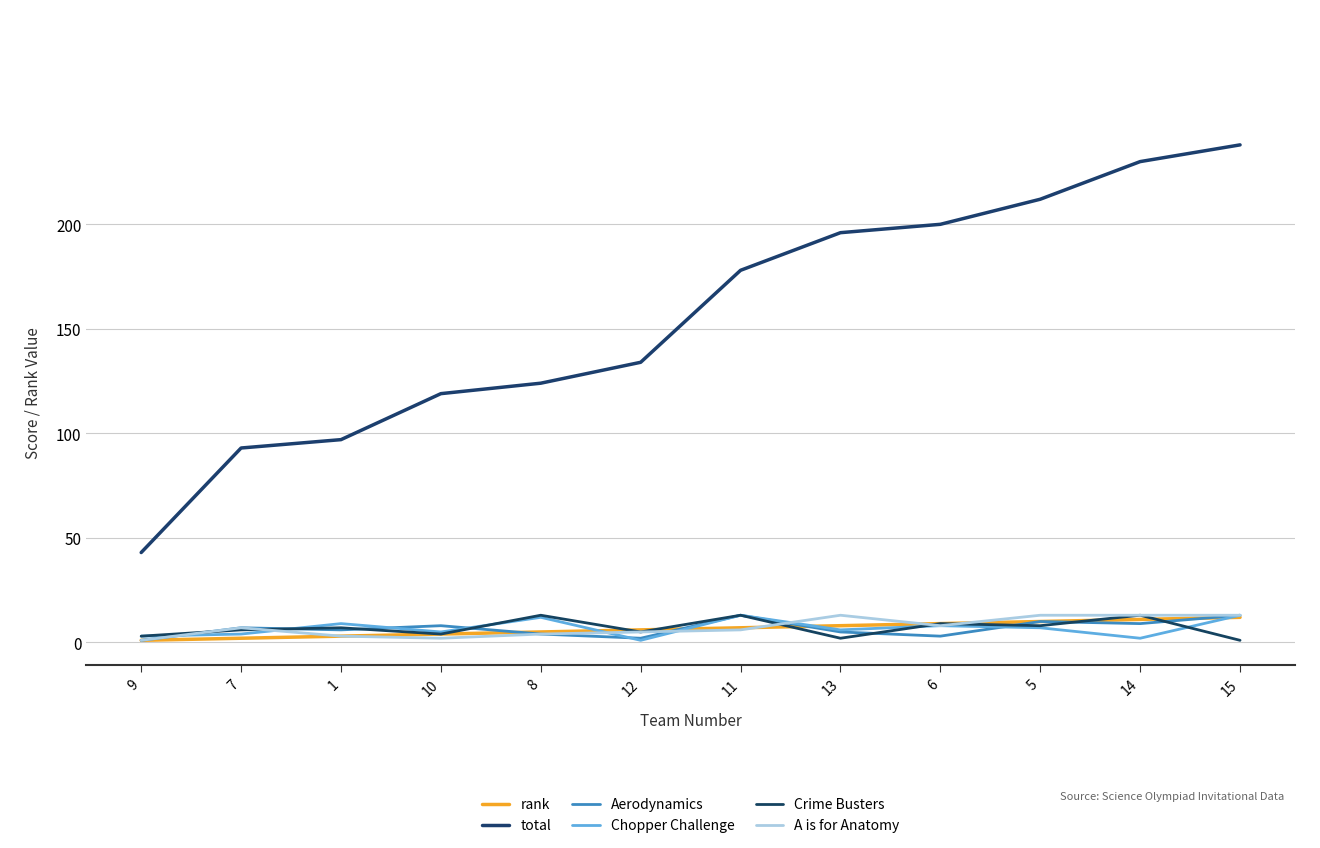

Does the chart display data point markers on the line(s)?

No